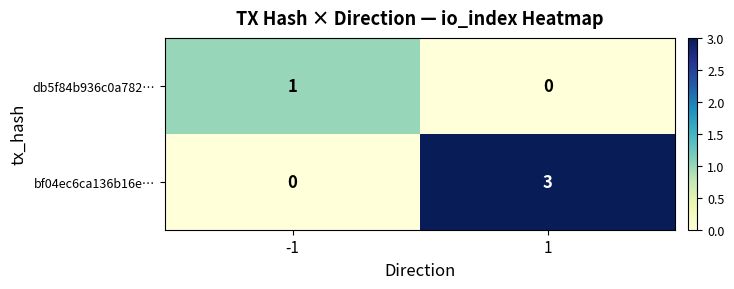

Reading left to right, list all the values displayed in this chart.

db5f84b936c0a782…: -1=1	1=0
bf04ec6ca136b16e…: -1=0	1=3